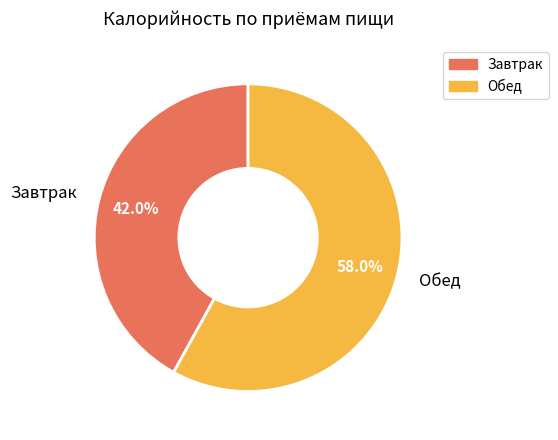

What is the largest slice in the pie chart?

Обед